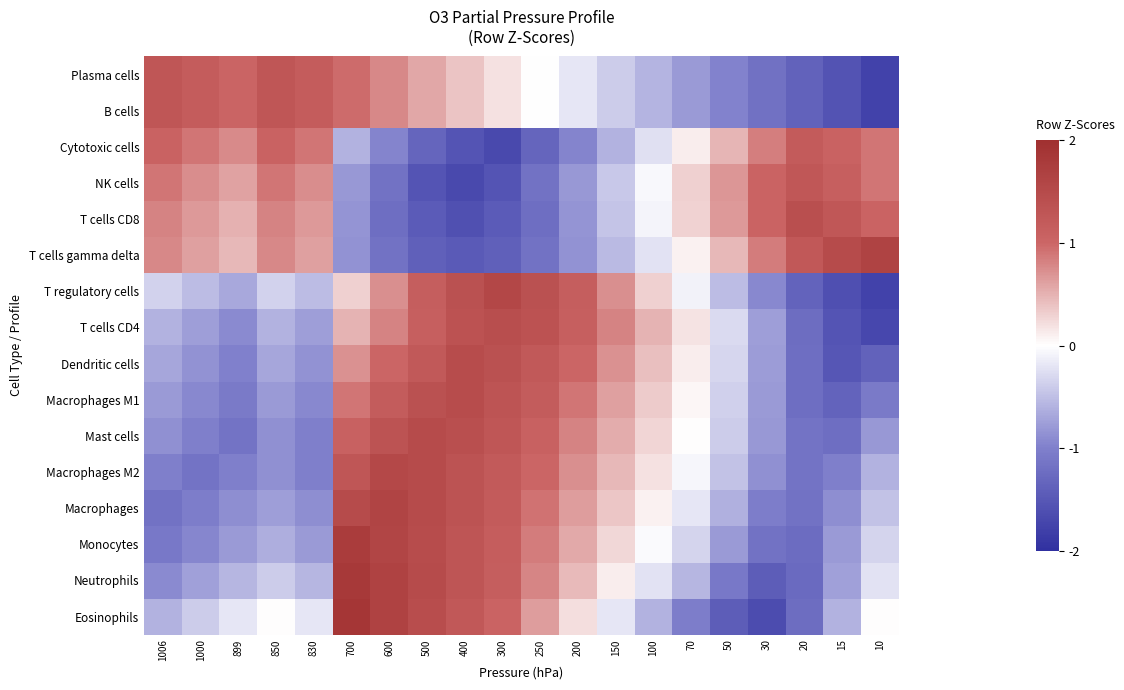

Which has a higher value, 830 or 600?

830